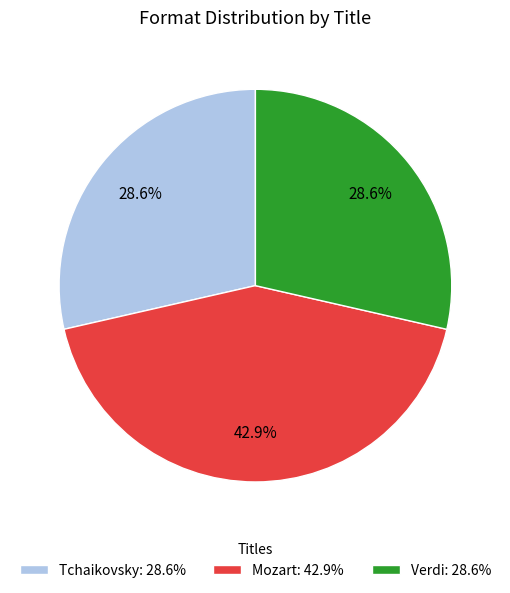

Which has a higher value, Verdi or Mozart?

Mozart